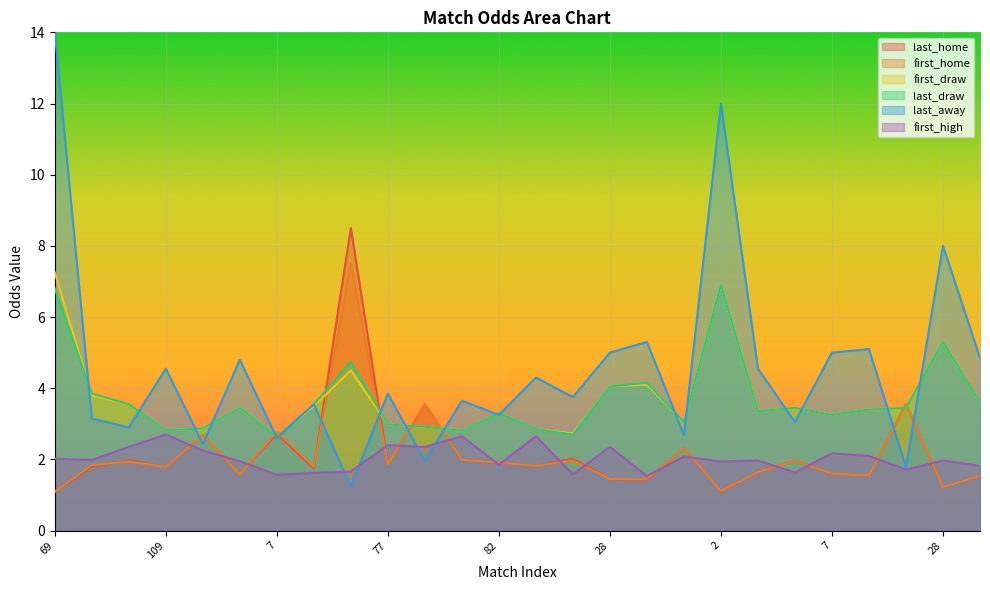

True or false: first_high has a value of 4.1 at 5.

False